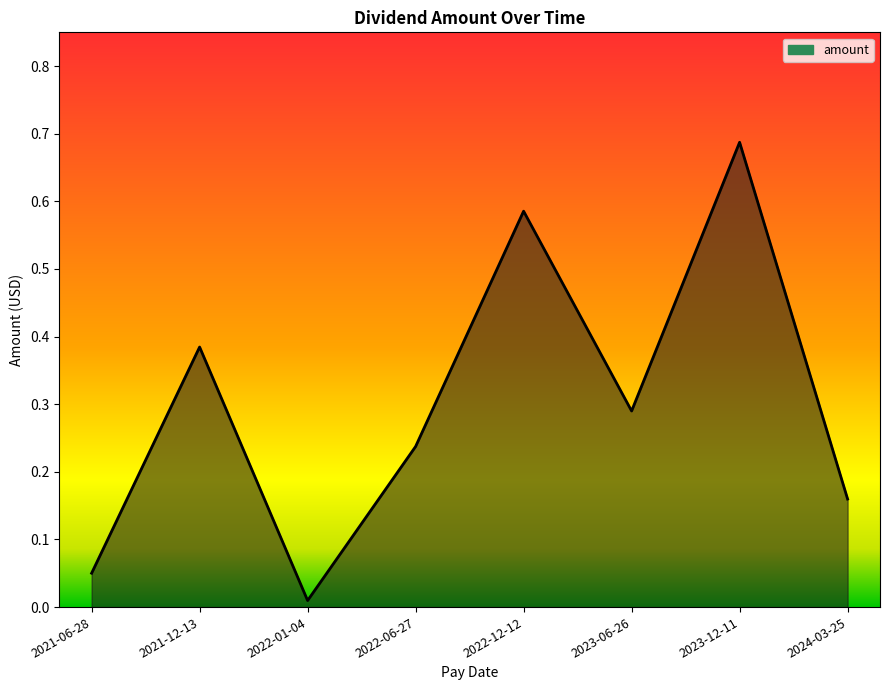

What is the sum of all values?

2.4